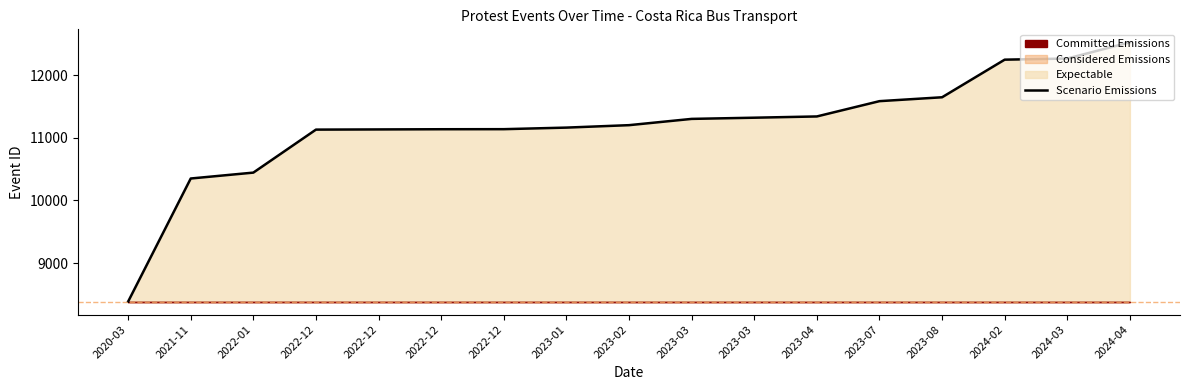

How many categories are shown in the chart?

17